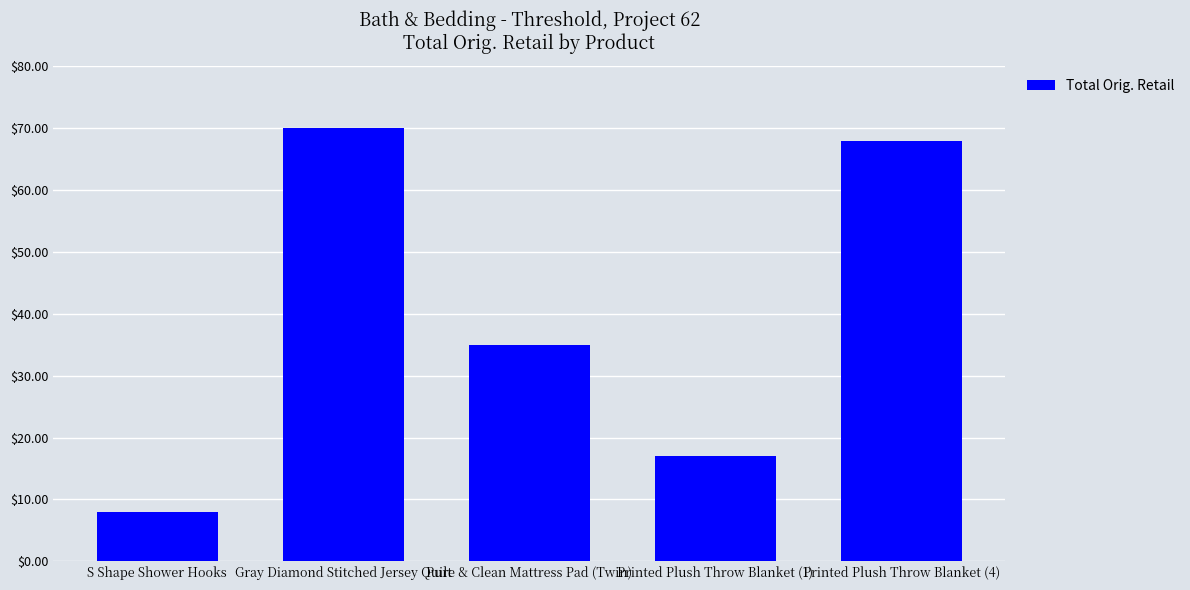

The chart shows a value of 35.0 at Pure & Clean Mattress Pad (Twin). True or false?

True